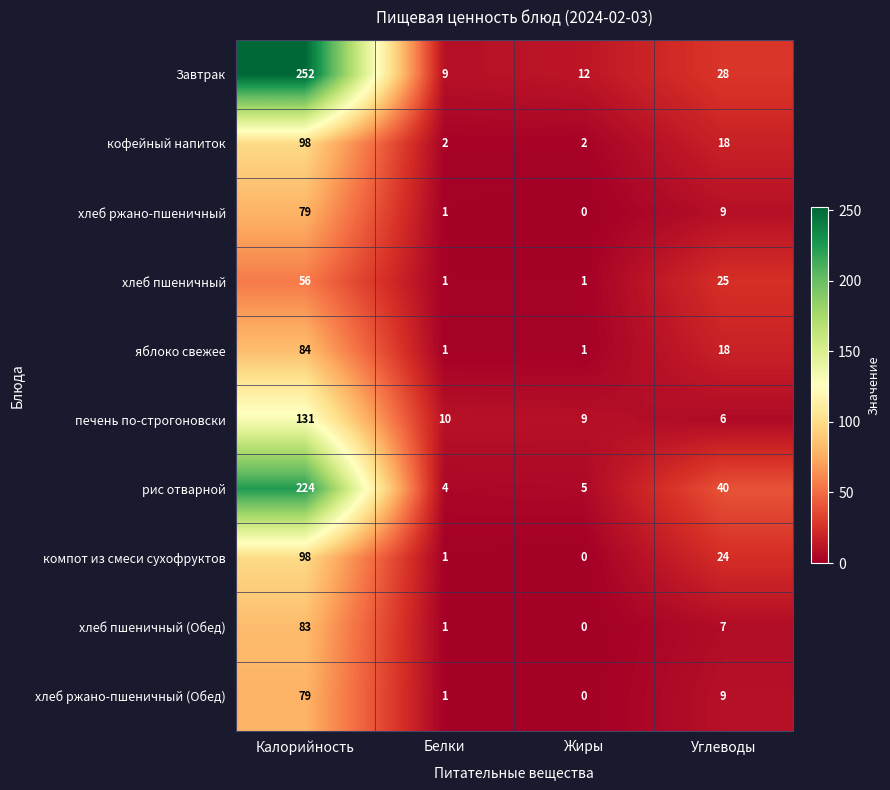

Where does the хлеб пшеничный (Обед) series first go above 7?

Калорийность